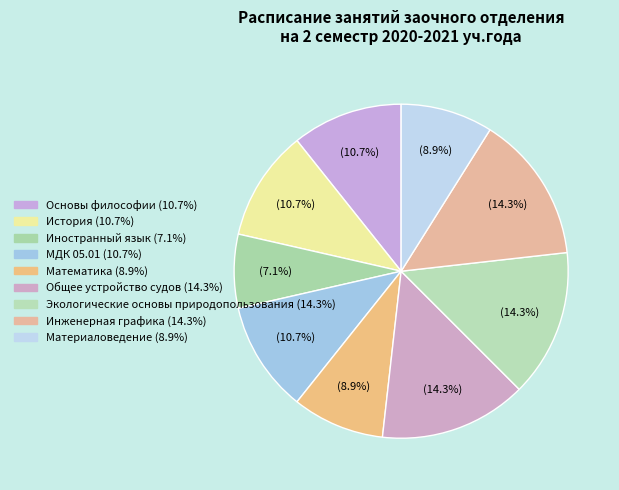

To the nearest percent, what is the difference between the Общее устройство судов and Основы философии slice percentages?

4%